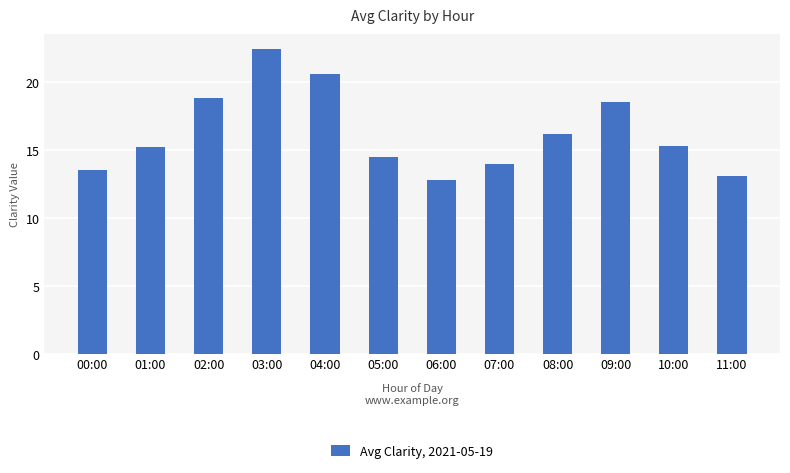

The value at 05:00 is 6.4. True or false?

False